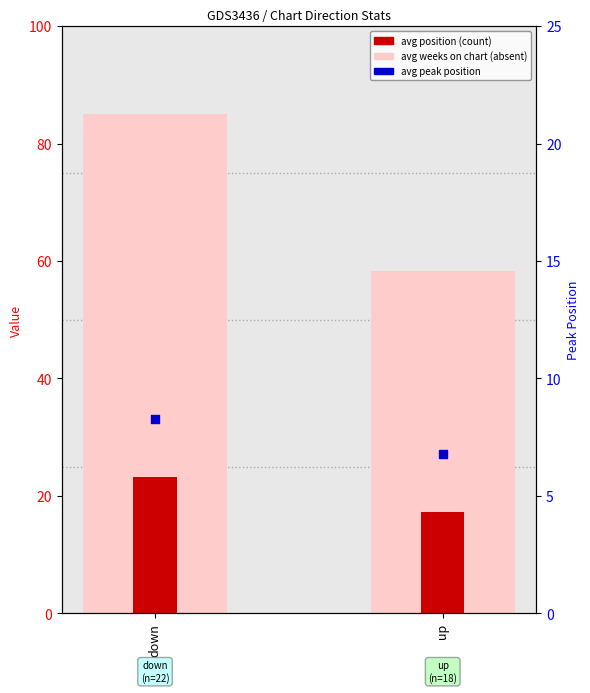

Which series reaches the minimum Y coordinate?

avg peak position